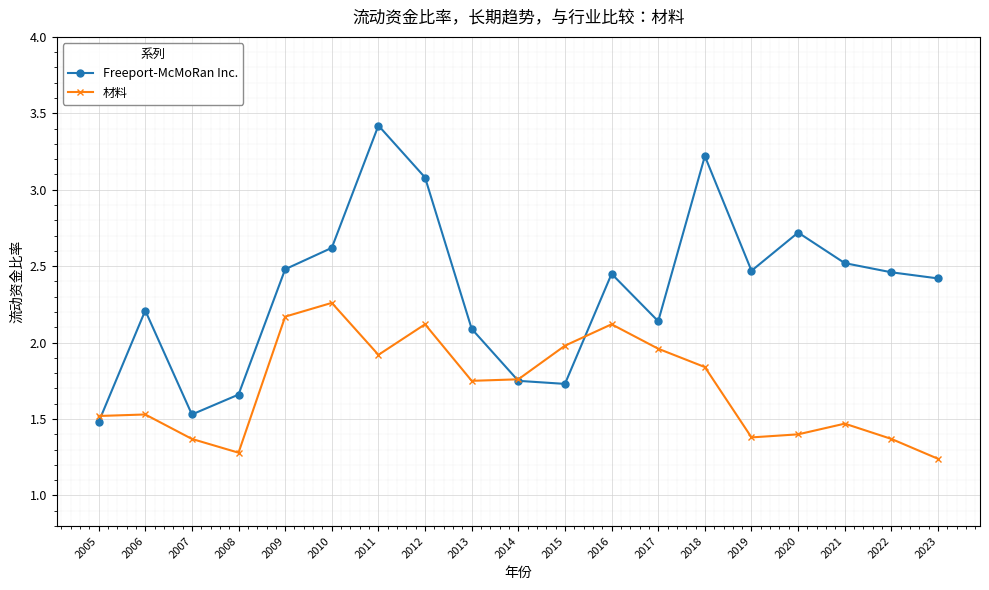

Where is the first local maximum for Freeport-McMoRan Inc.?

2006